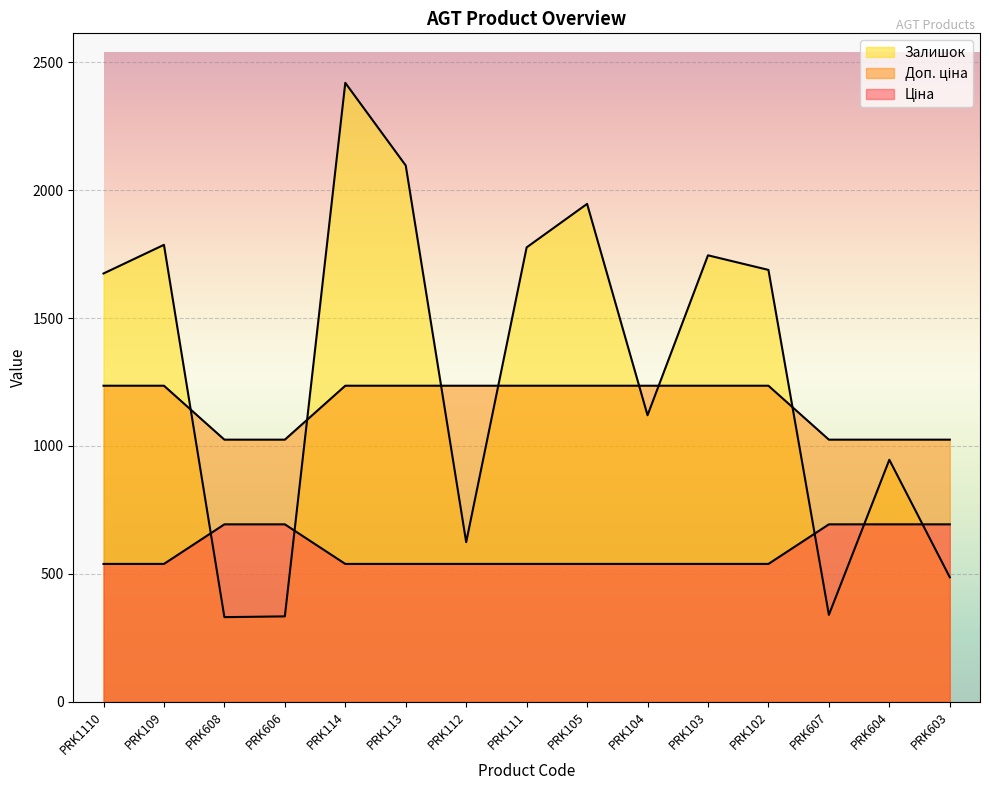

Which label corresponds to the smallest value in the chart?

PRK608